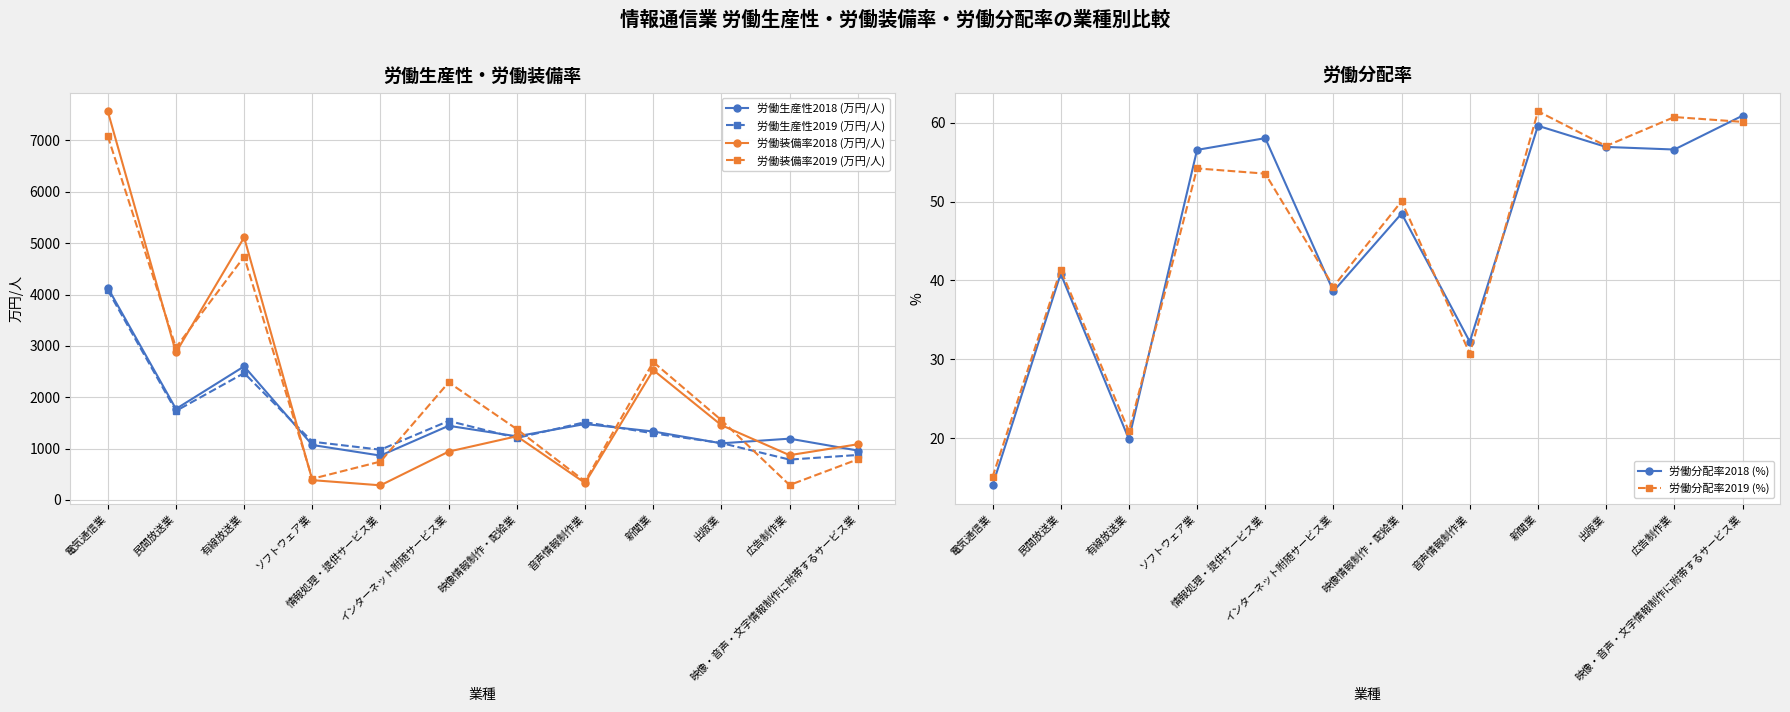

Reading right to left, what are all the values shown in this chart?

労働生産性2018 (万円/人): 映像・音声・文字情報制作に附帯するサービス業=962.4	広告制作業=1193.6	出版業=1103.1	新聞業=1333.6	音声情報制作業=1478.7	映像情報制作・配給業=1238.6	インターネット附随サービス業=1444.4	情報処理・提供サービス業=863.8	ソフトウェア業=1070.5	有線放送業=2601.5	民間放送業=1772.6	電気通信業=4132.1
労働生産性2019 (万円/人): 映像・音声・文字情報制作に附帯するサービス業=876.1	広告制作業=785.9	出版業=1108.0	新聞業=1297.0	音声情報制作業=1514.9	映像情報制作・配給業=1206.9	インターネット附随サービス業=1538.9	情報処理・提供サービス業=978.5	ソフトウェア業=1134.1	有線放送業=2470.8	民間放送業=1733.5	電気通信業=4084.8
労働装備率2018 (万円/人): 映像・音声・文字情報制作に附帯するサービス業=1084.2	広告制作業=872.0	出版業=1456.3	新聞業=2529.3	音声情報制作業=331.3	映像情報制作・配給業=1240.6	インターネット附随サービス業=941.8	情報処理・提供サービス業=285.2	ソフトウェア業=385.8	有線放送業=5113.0	民間放送業=2871.9	電気通信業=7568.8
労働装備率2019 (万円/人): 映像・音声・文字情報制作に附帯するサービス業=790.6	広告制作業=290.7	出版業=1554.3	新聞業=2686.0	音声情報制作業=361.6	映像情報制作・配給業=1378.5	インターネット附随サービス業=2289.4	情報処理・提供サービス業=747.9	ソフトウェア業=412.6	有線放送業=4736.2	民間放送業=2970.3	電気通信業=7084.8
労働分配率2018 (%): 映像・音声・文字情報制作に附帯するサービス業=60.9	広告制作業=56.6	出版業=56.9	新聞業=59.6	音声情報制作業=32.2	映像情報制作・配給業=48.5	インターネット附随サービス業=38.6	情報処理・提供サービス業=58.0	ソフトウェア業=56.6	有線放送業=19.9	民間放送業=40.9	電気通信業=14.0
労働分配率2019 (%): 映像・音声・文字情報制作に附帯するサービス業=60.1	広告制作業=60.7	出版業=57.0	新聞業=61.4	音声情報制作業=30.7	映像情報制作・配給業=50.0	インターネット附随サービス業=39.2	情報処理・提供サービス業=53.5	ソフトウェア業=54.2	有線放送業=20.9	民間放送業=41.4	電気通信業=15.1